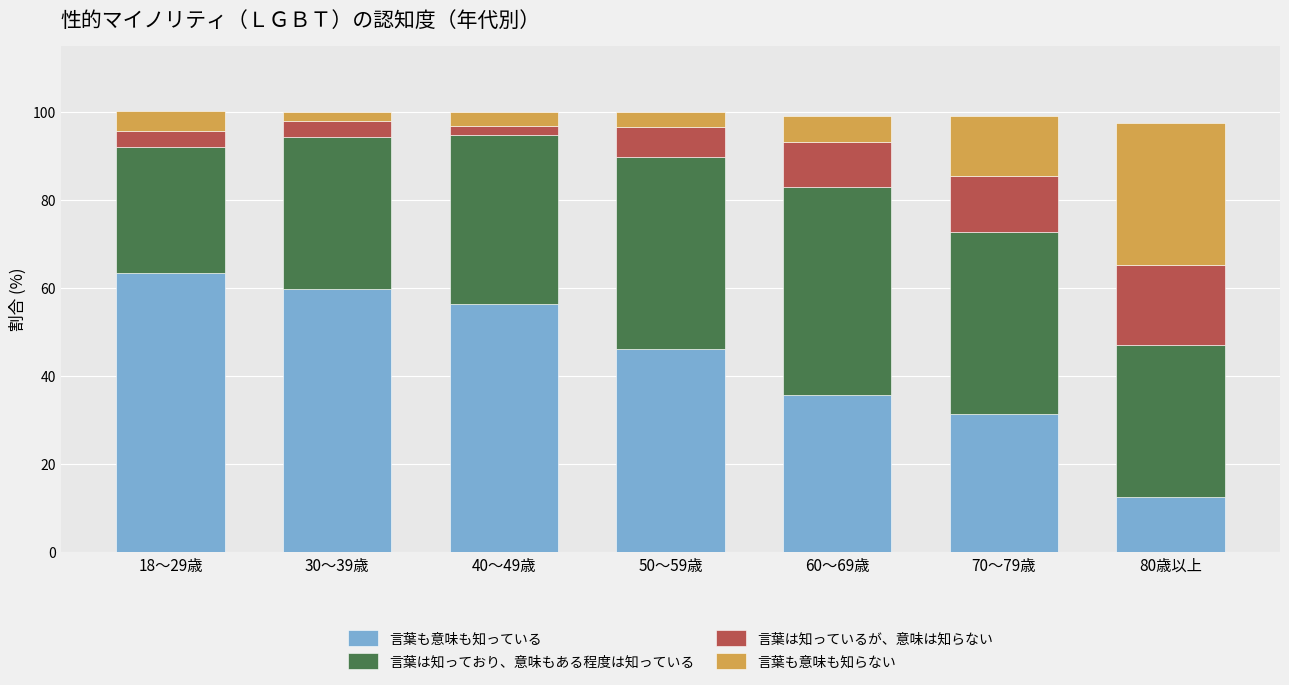

What is the sum of all 言葉も意味も知っている values?

305.1